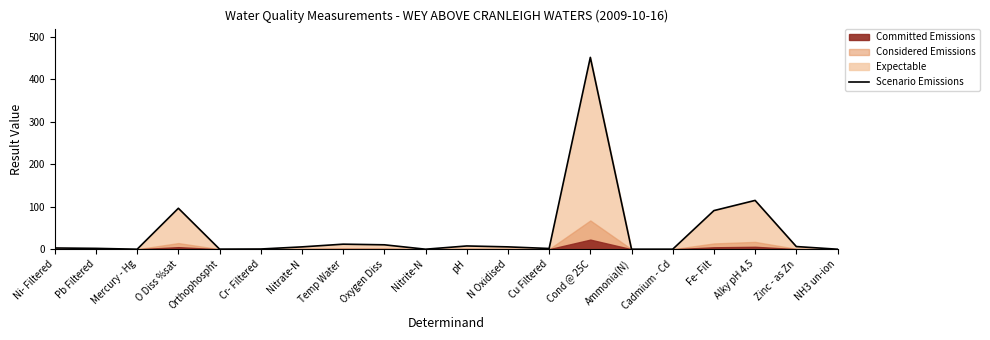

How many points are lower than both their immediate neighbors (excluding endpoints)?

5